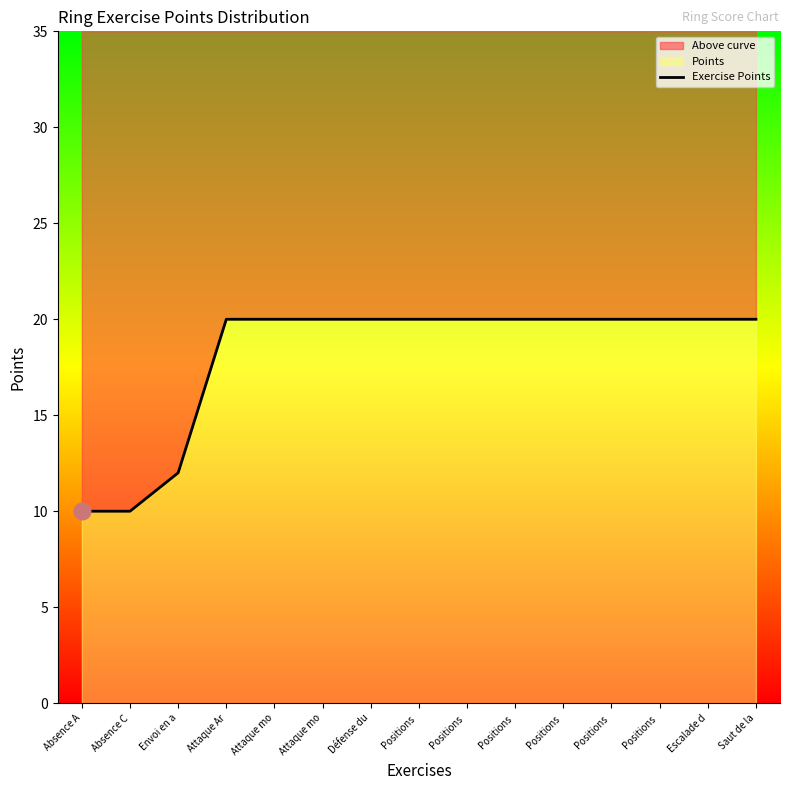

How many series are shown in this chart?

1